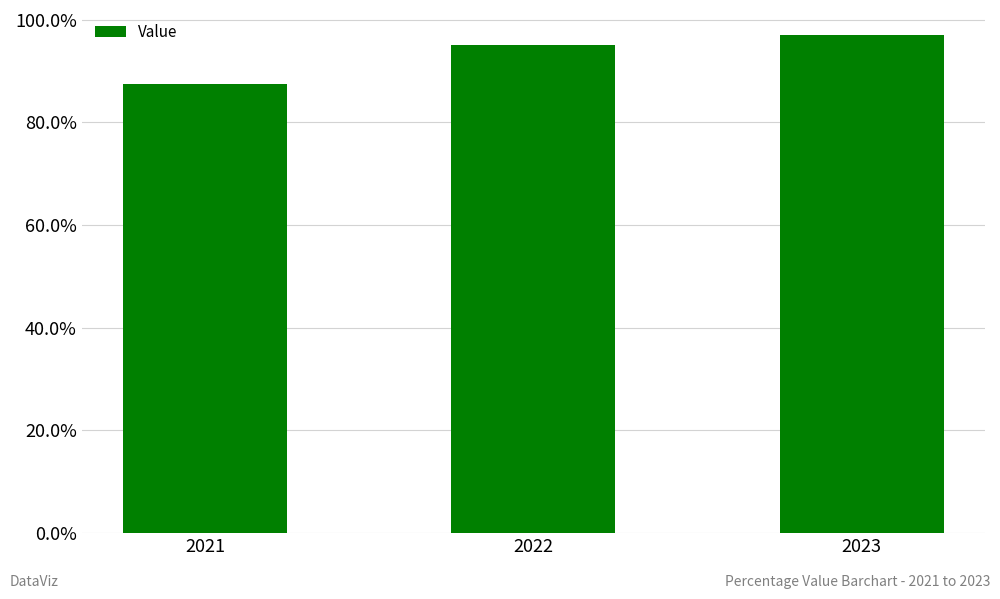

Which label corresponds to the smallest value in the chart?

2021